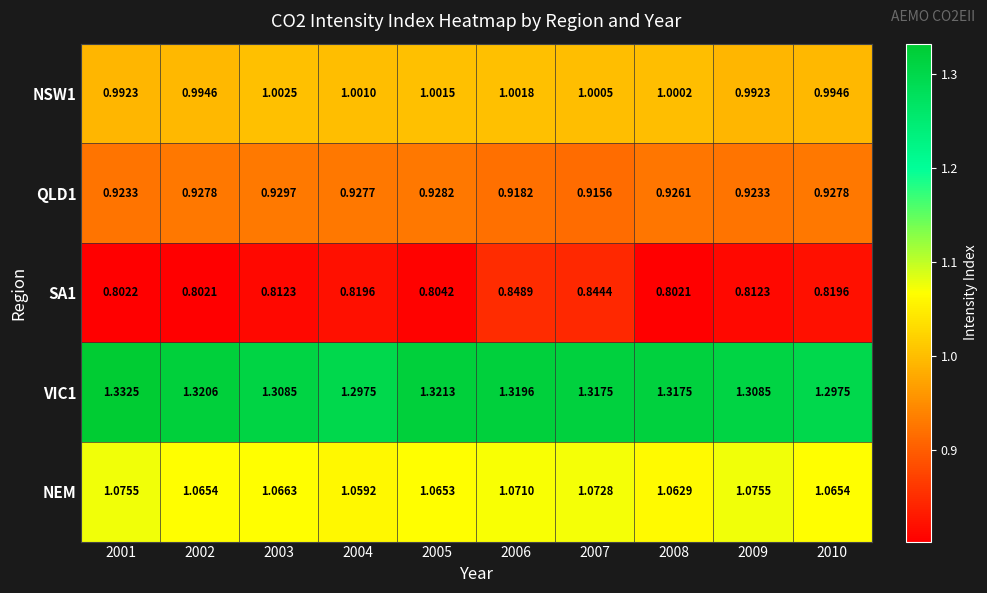

At 2008, list the series in order from smallest to largest.

SA1, QLD1, NSW1, NEM, VIC1